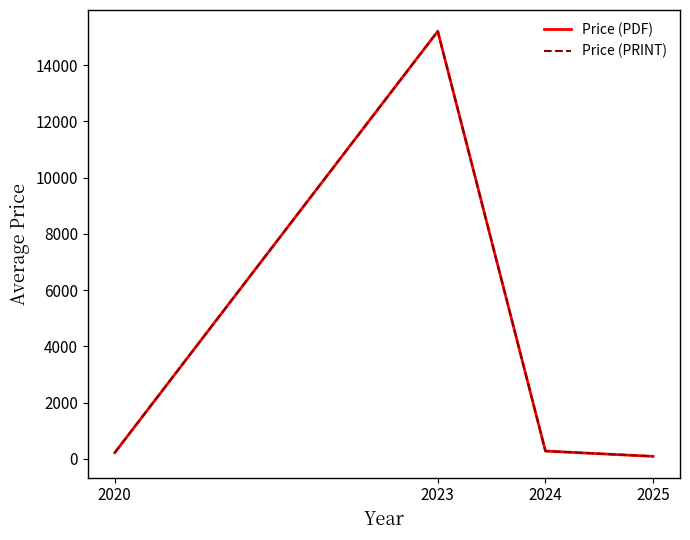

Does the chart have visible grid lines?

No